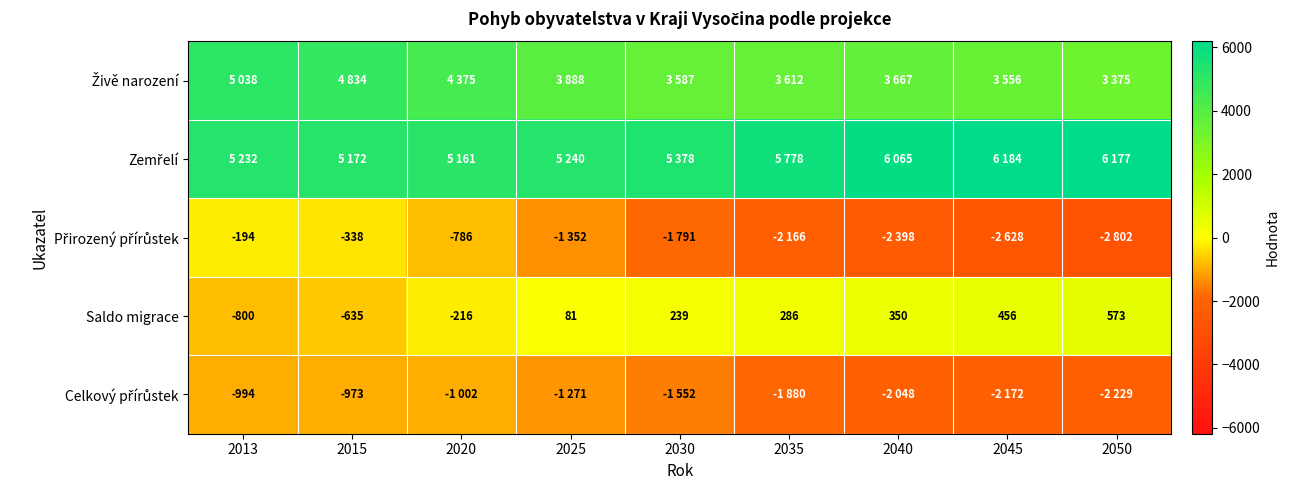

The value of Saldo migrace at 2040 is 350. True or false?

True